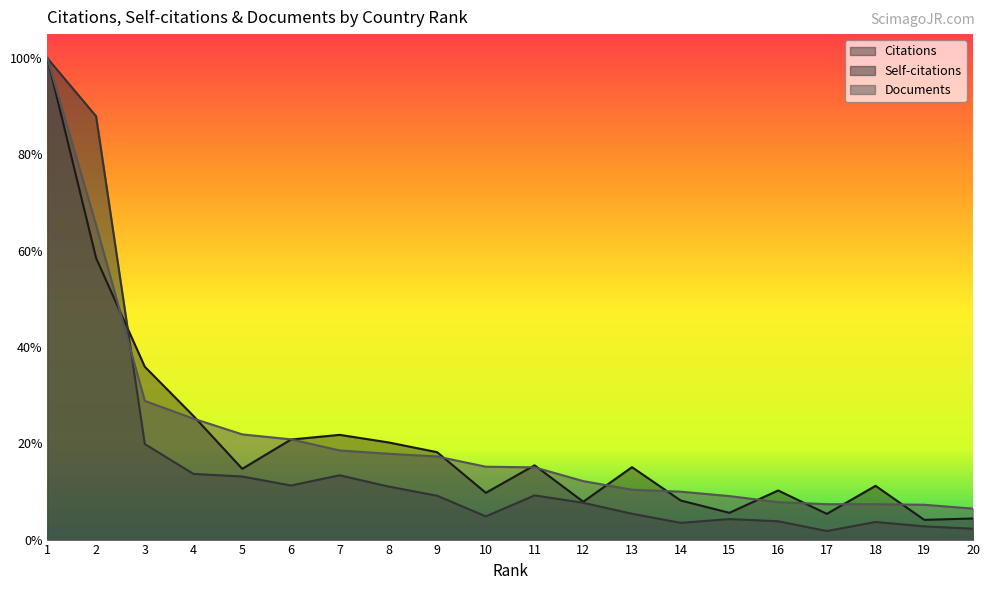

What is the spread (max minus min) of values at 14?

0.1